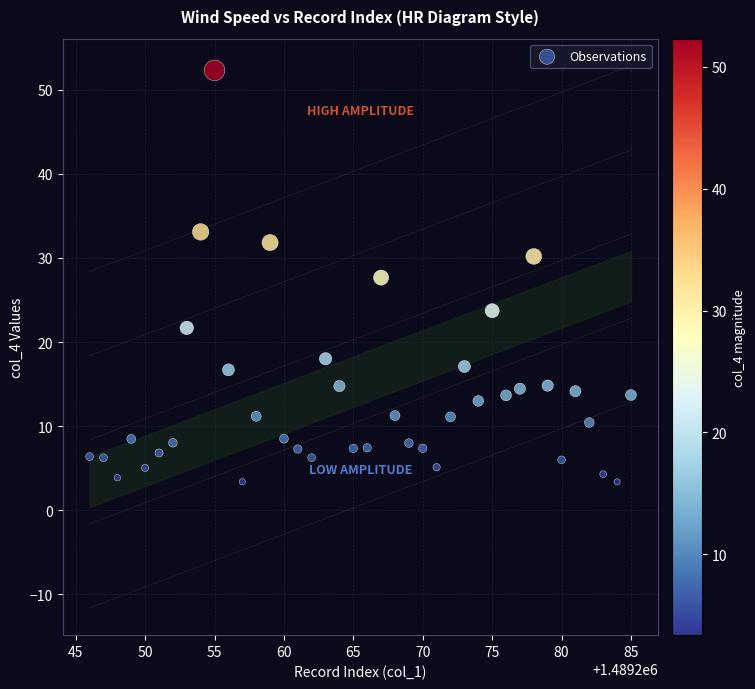

What is the range of X values (max minus min)?

39.0